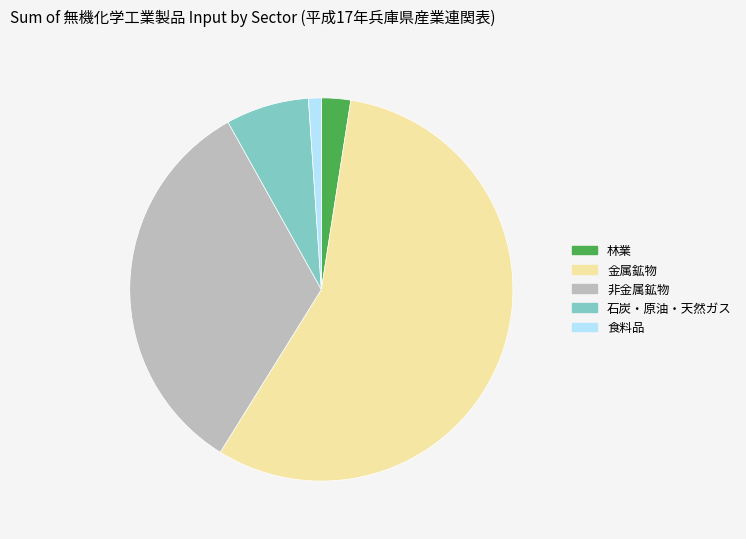

Rank the categories by value from highest to lowest.

金属鉱物, 非金属鉱物, 石炭・原油・天然ガス, 林業, 食料品